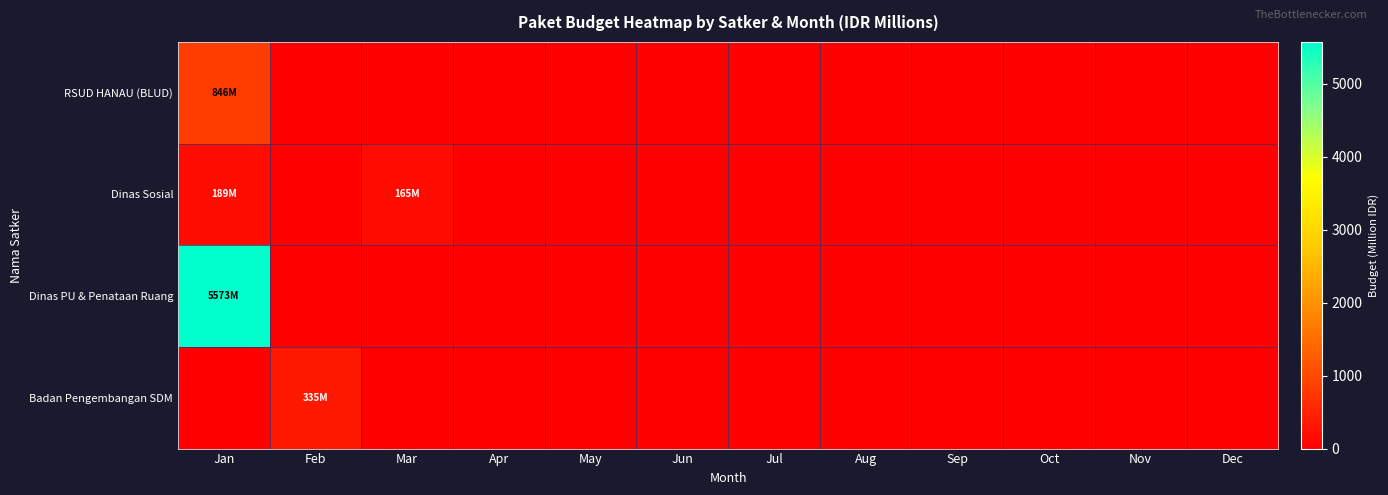

Which series has the largest range (max minus min)?

Dinas PU & Penataan Ruang